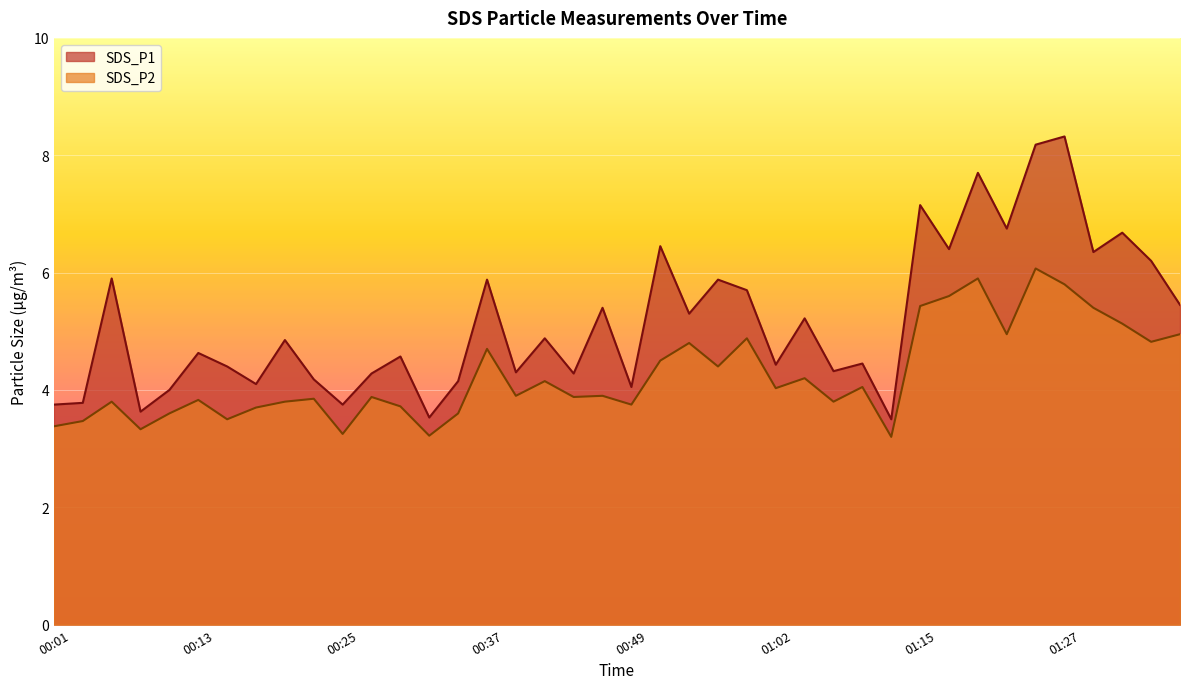

The value of SDS_P1 at 01:22 is 3.2. True or false?

False